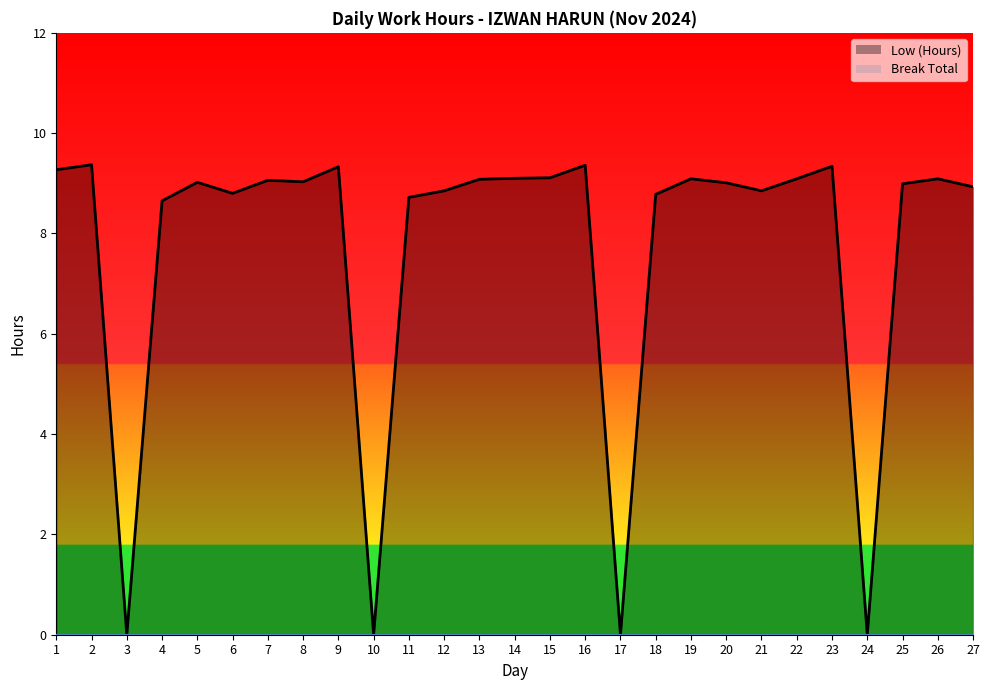

Reading right to left, what are all the values shown in this chart?

Low (Hours) line: 8.9	9.1	9.0	0.0	9.3	9.1	8.8	9.0	9.1	8.8	0.0	9.4	9.1	9.1	9.1	8.8	8.7	0.0	9.3	9.0	9.1	8.8	9.0	8.7	0.0	9.4	9.3
Break Total line: 0.0	0.0	0.0	0.0	0.0	0.0	0.0	0.0	0.0	0.0	0.0	0.0	0.0	0.0	0.0	0.0	0.0	0.0	0.0	0.0	0.0	0.0	0.0	0.0	0.0	0.0	0.0